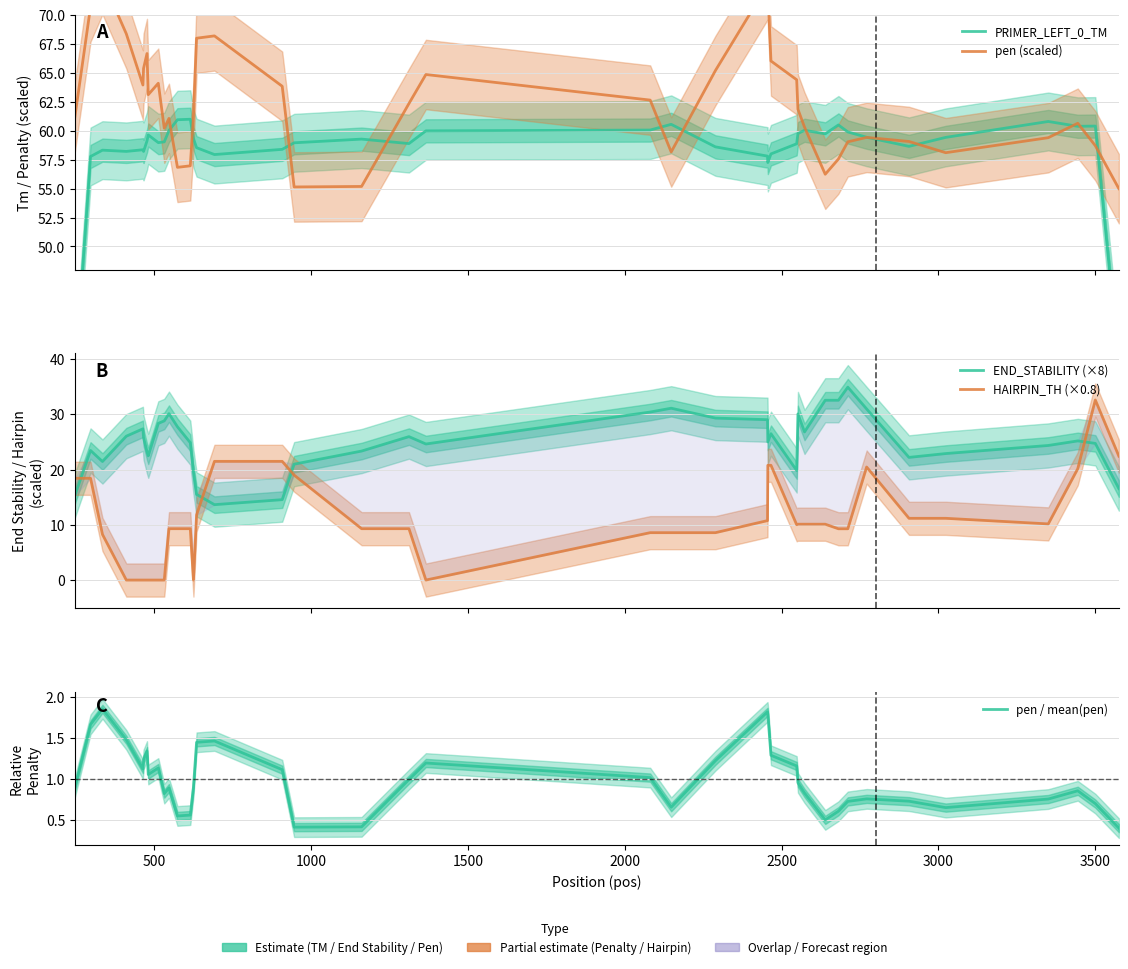

Does the chart have visible grid lines?

Yes